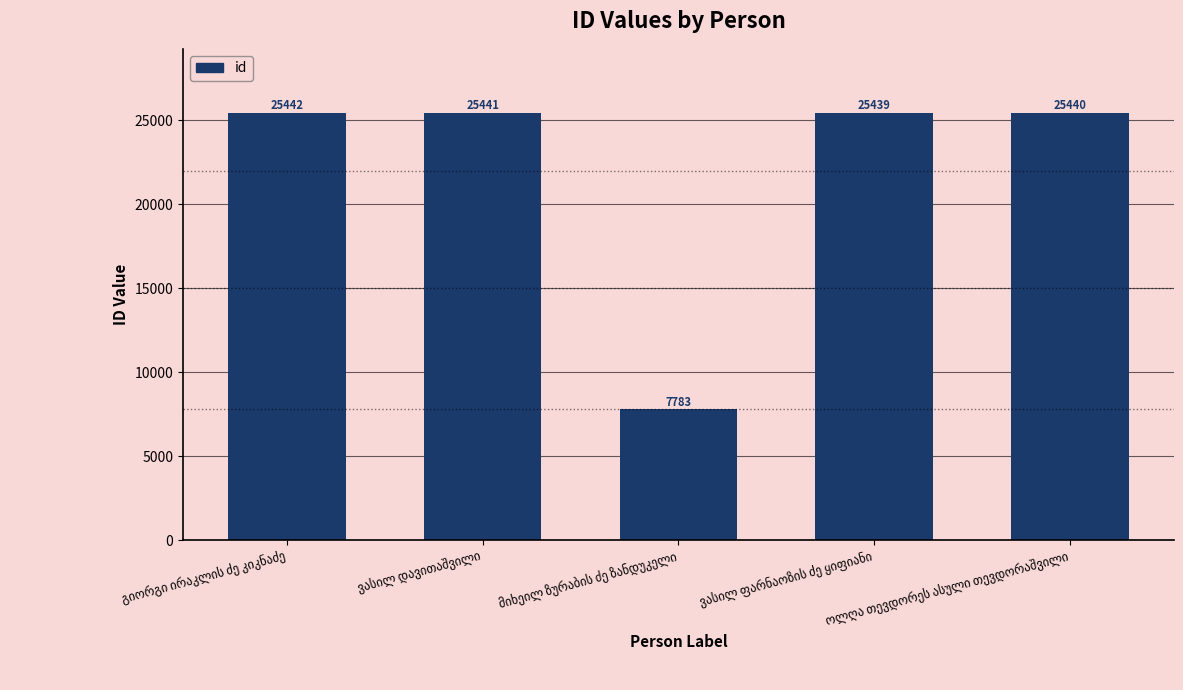

What is the average value?

21909